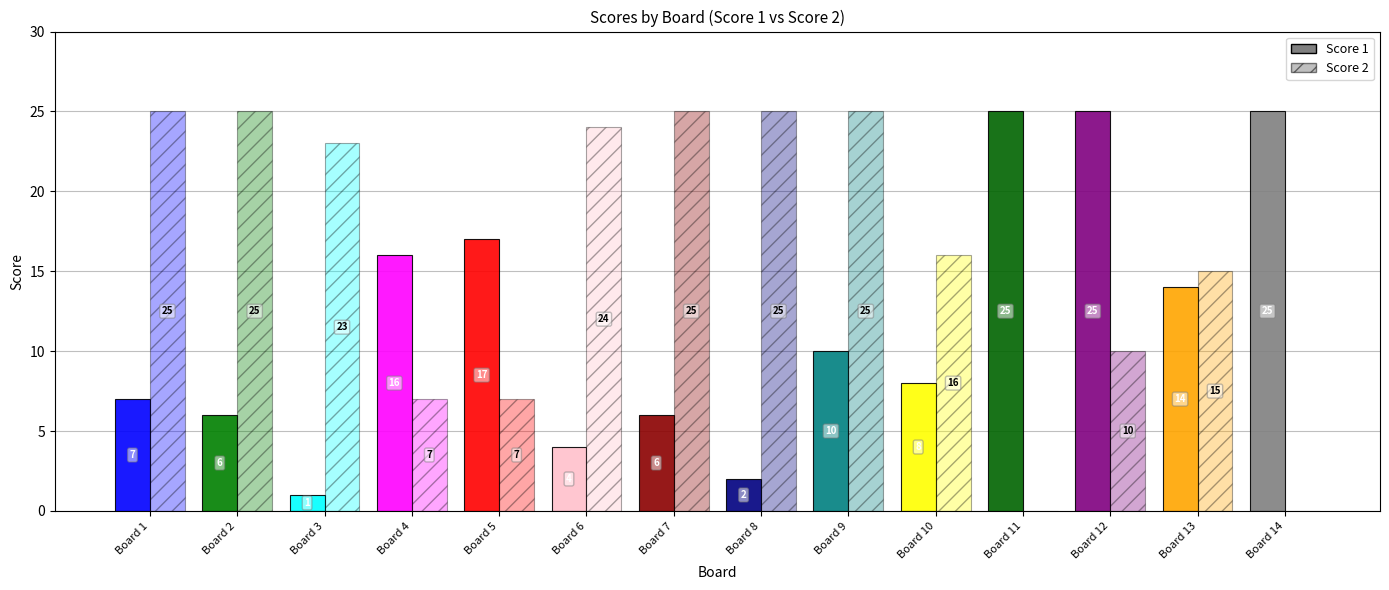

Are the bars grouped side by side (vs. stacked)?

Yes